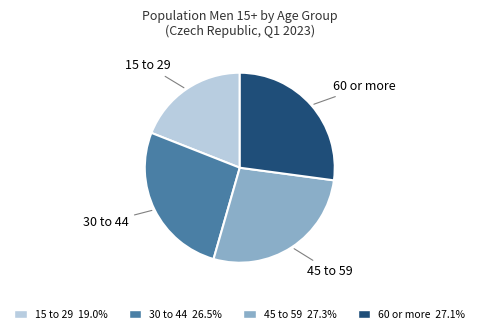

Is there a majority slice in this chart?

No